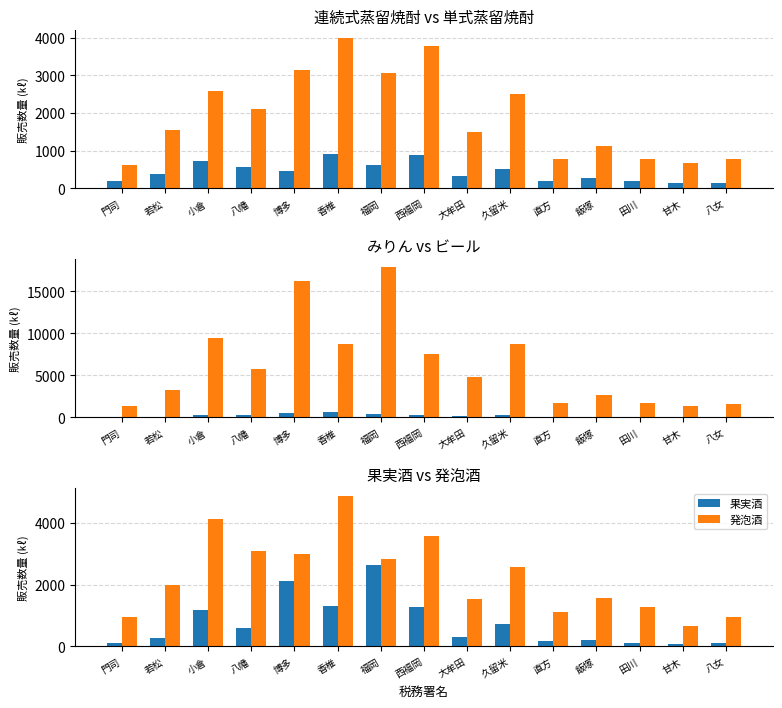

At which category does the chart reach its minimum across all series?

甘木